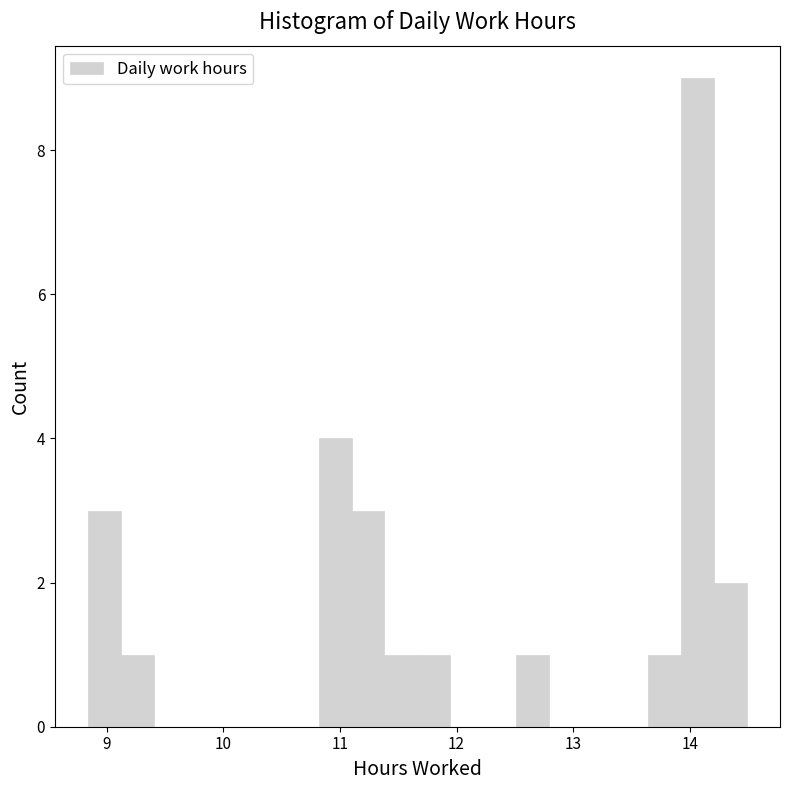

Read against the x-axis, roughly where is the centre of the tallest bar?

14.1